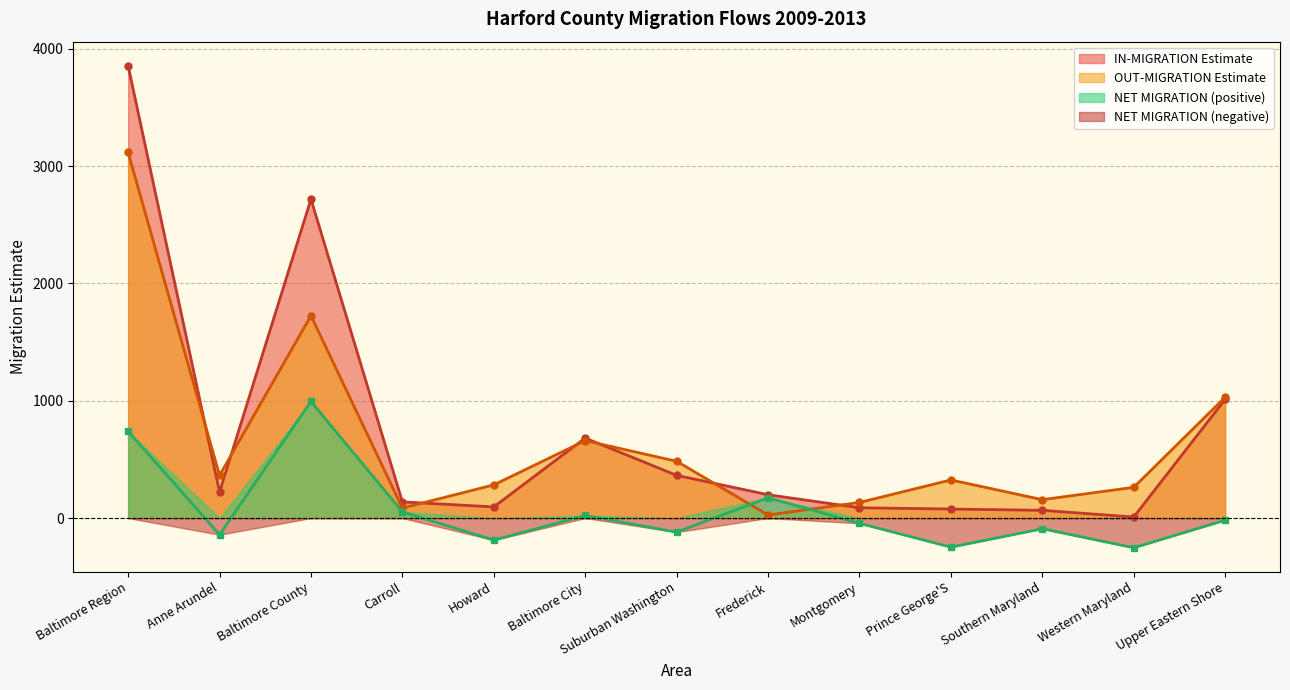

The value of NET MIGRATION at Suburban Washington is -211. True or false?

False